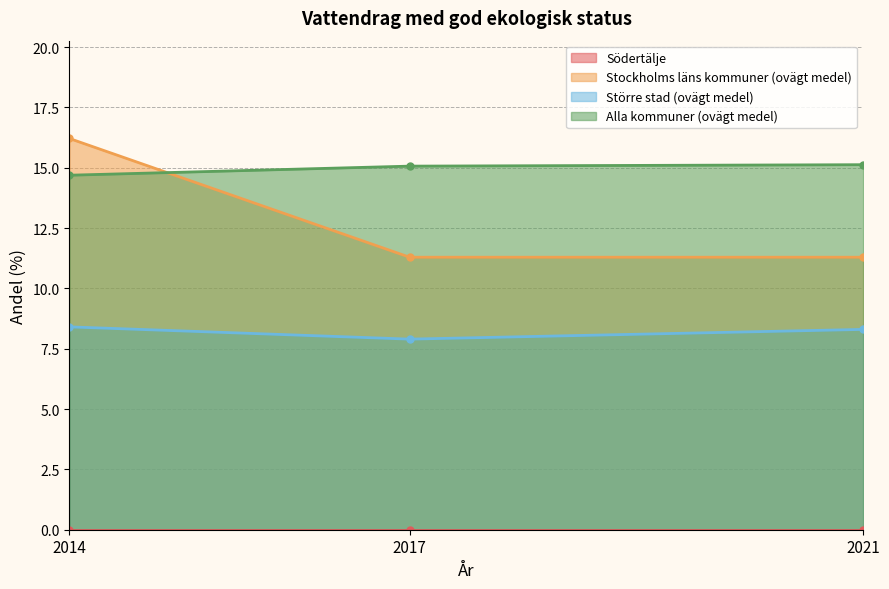

Which category has the highest value across all series?

2014